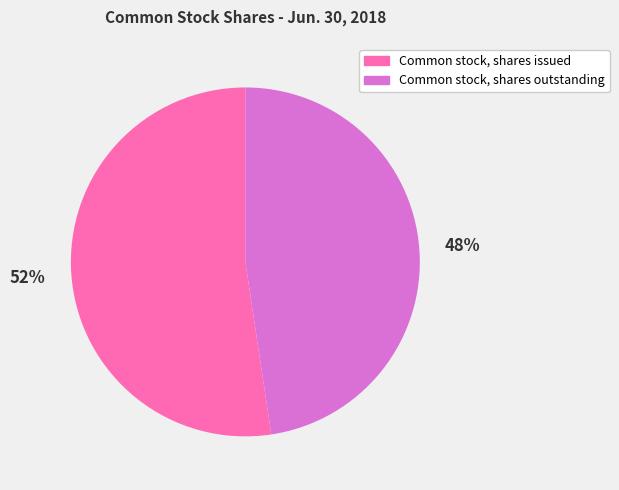

How many slices are in this pie chart?

2